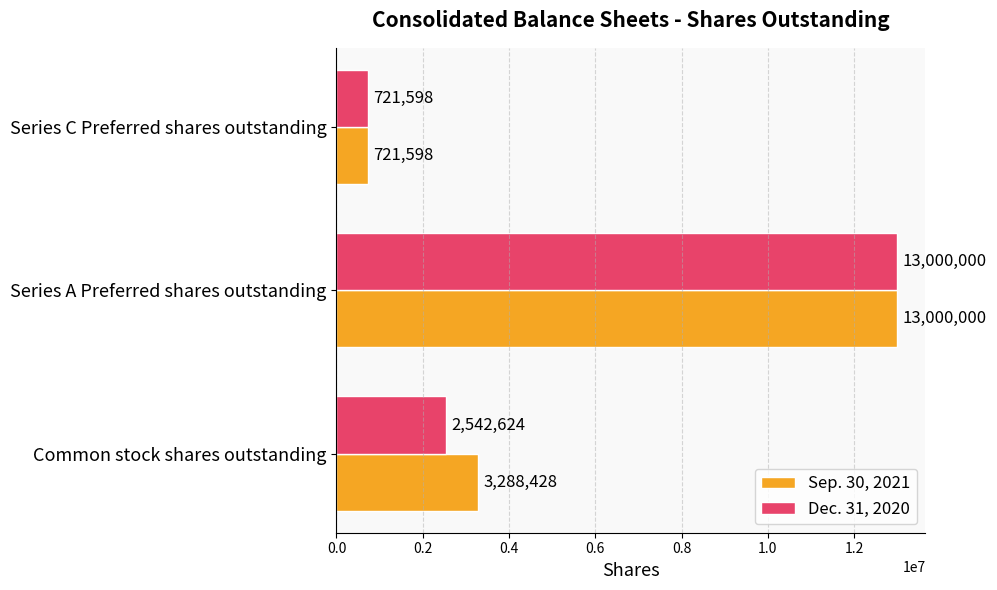

List the series in order of their overall mean, highest first.

Sep. 30, 2021, Dec. 31, 2020